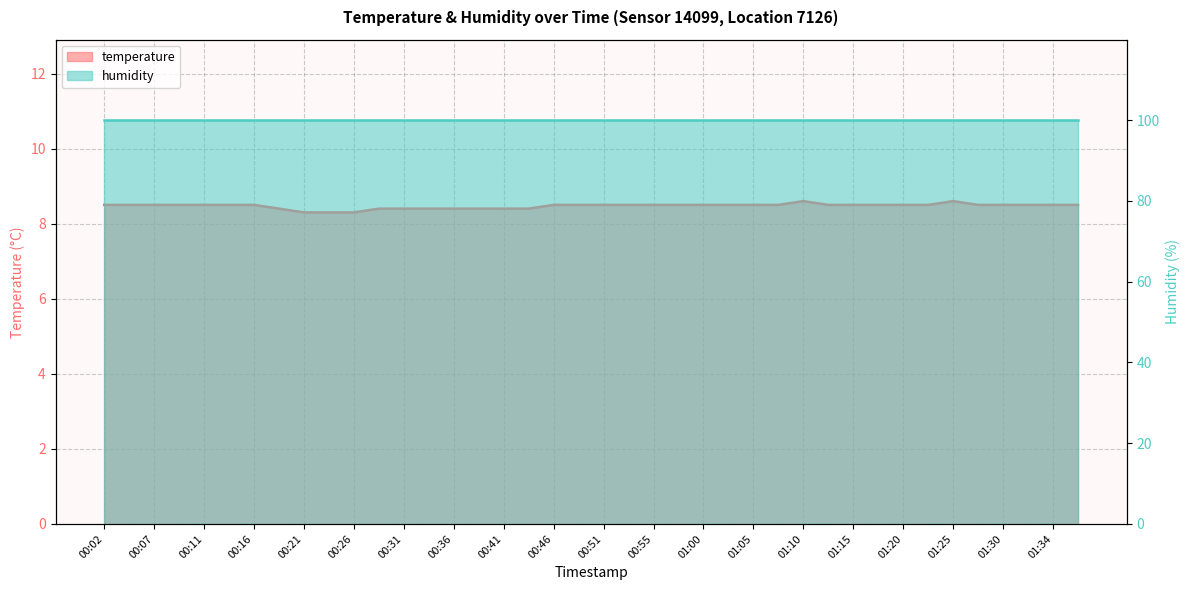

What position from the right is 00:38?

25